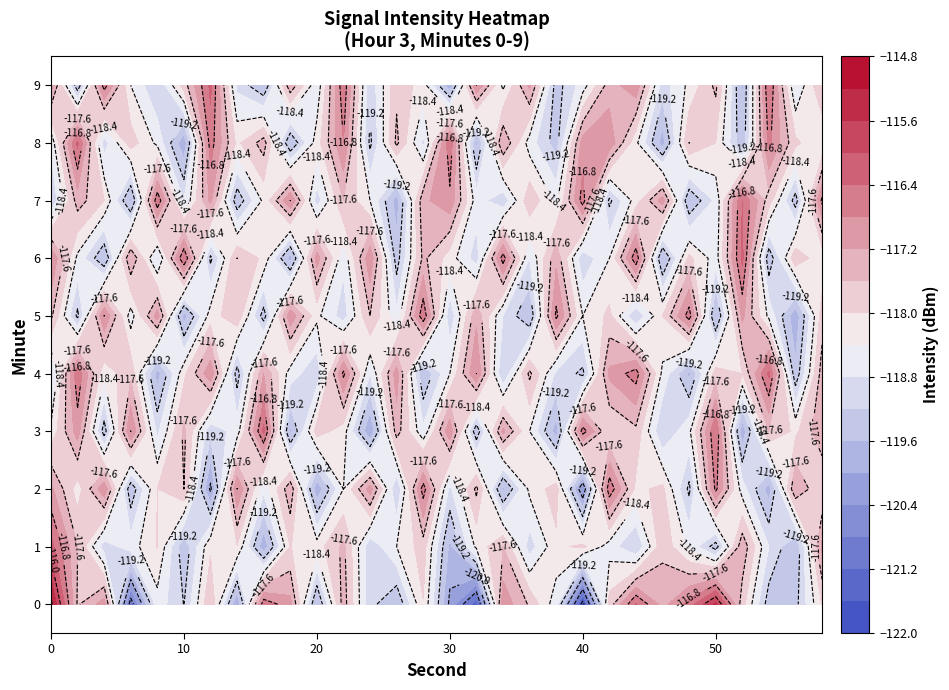

What is the difference between the maximum and second lowest values in the 6 series?

3.4